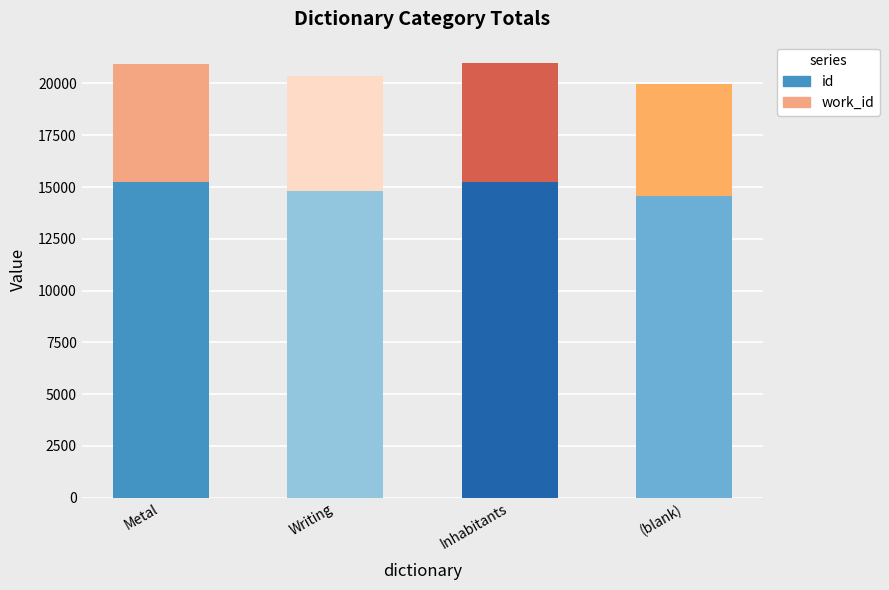

What is the sum of the id values at Inhabitants and (blank)?

29794